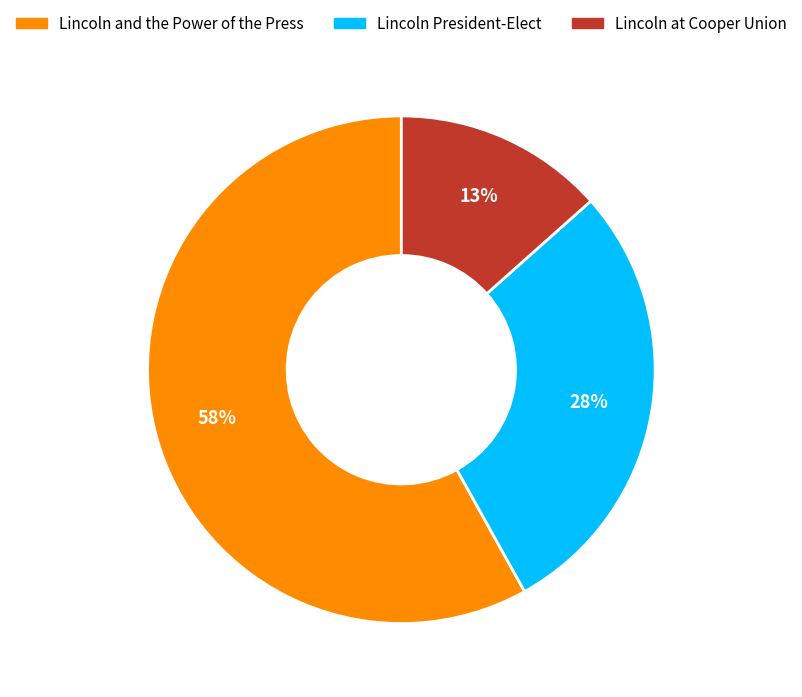

Approximately how many times larger is the value at Lincoln President-Elect compared to Lincoln and the Power of the Press?

0.5